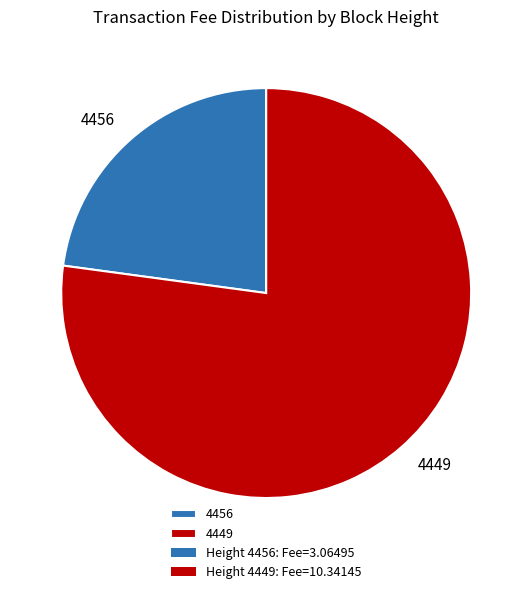

Rank the categories by value from highest to lowest.

4449, 4456